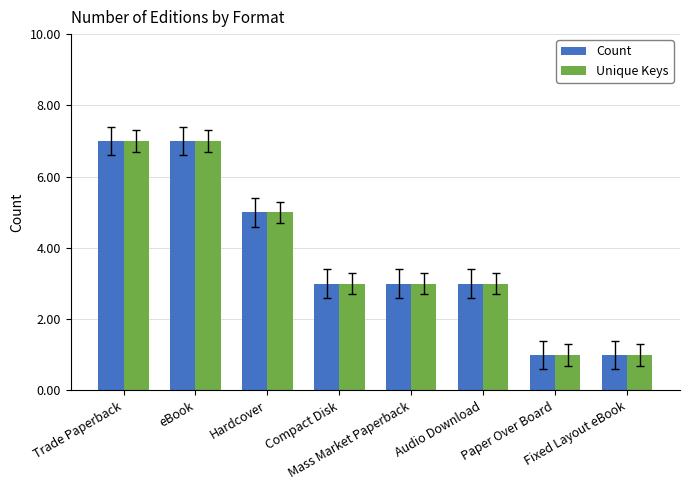

What is the maximum value shown in the chart?

7